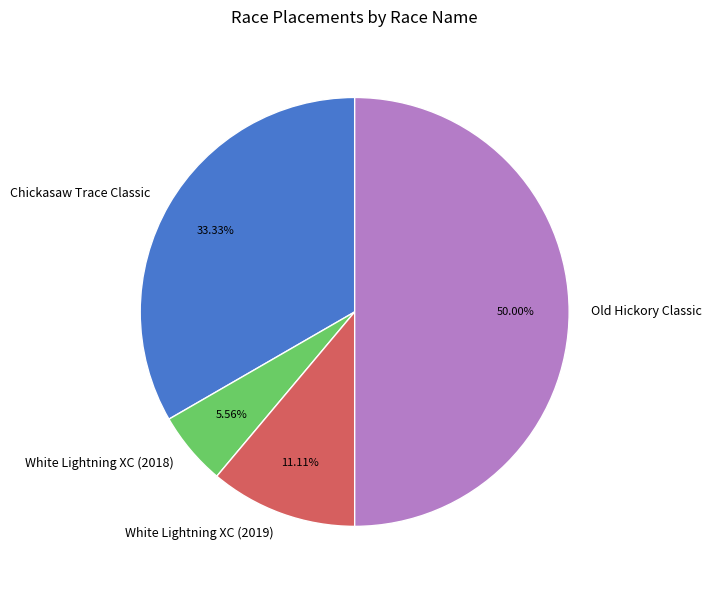

How many segments does this pie chart have?

4